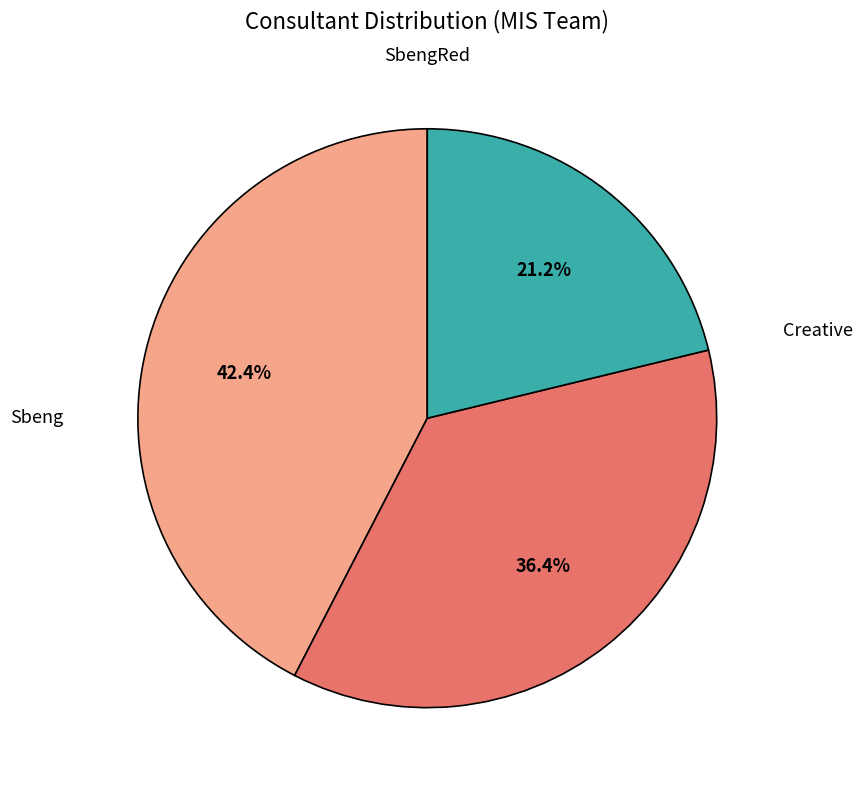

Is there any slice that represents more than half of the pie?

No